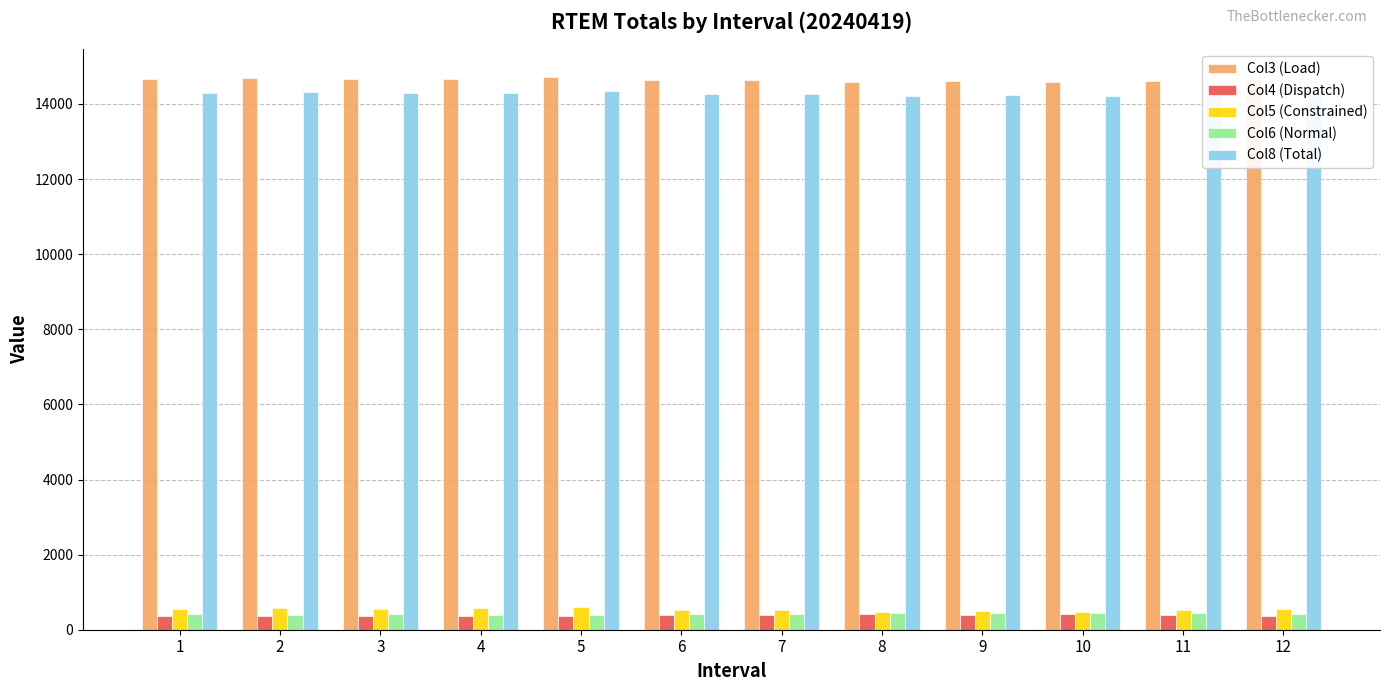

What is the greatest value displayed?

14721.7